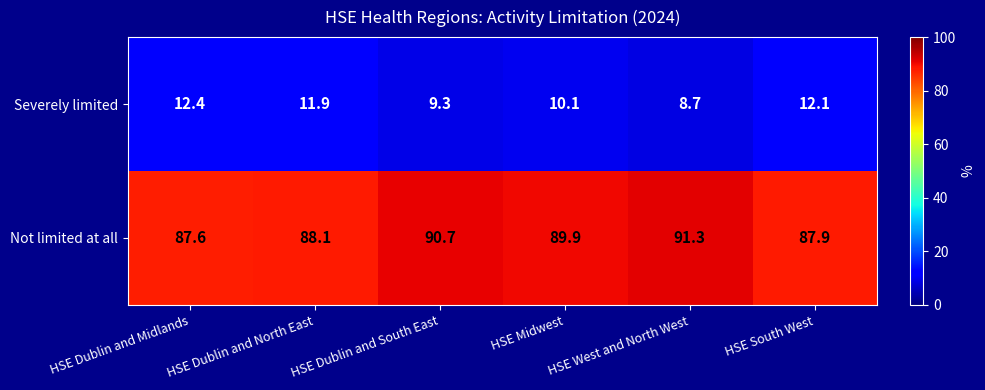

Where is Not limited at all nearest to the value 89?

HSE Dublin and North East